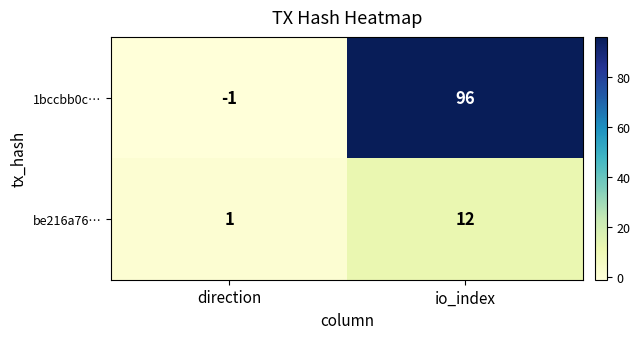

What is the maximum value shown in the chart?

96